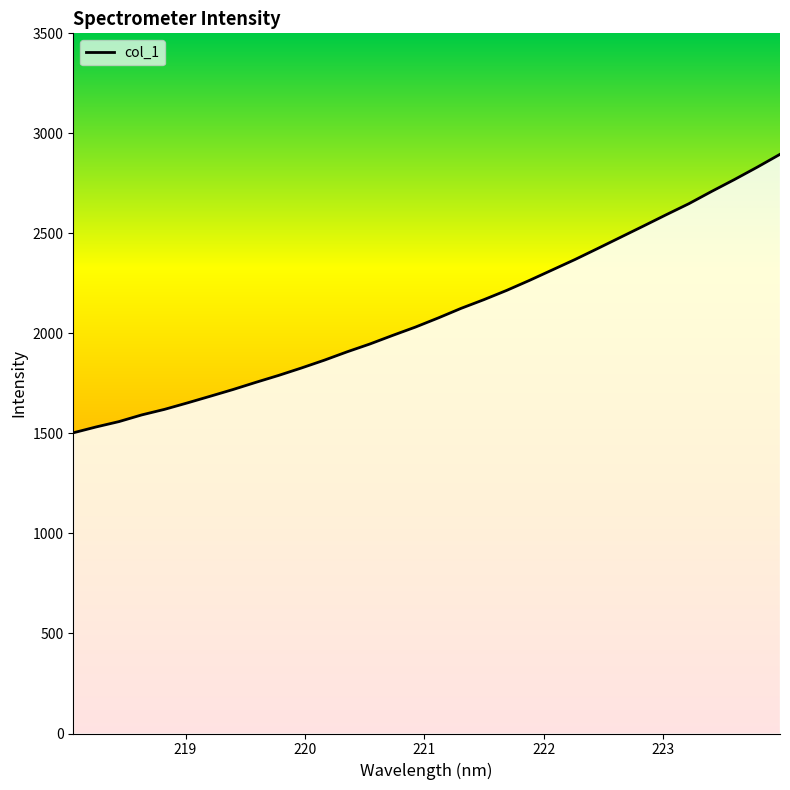

What is the maximum value shown in the chart?

2895.2